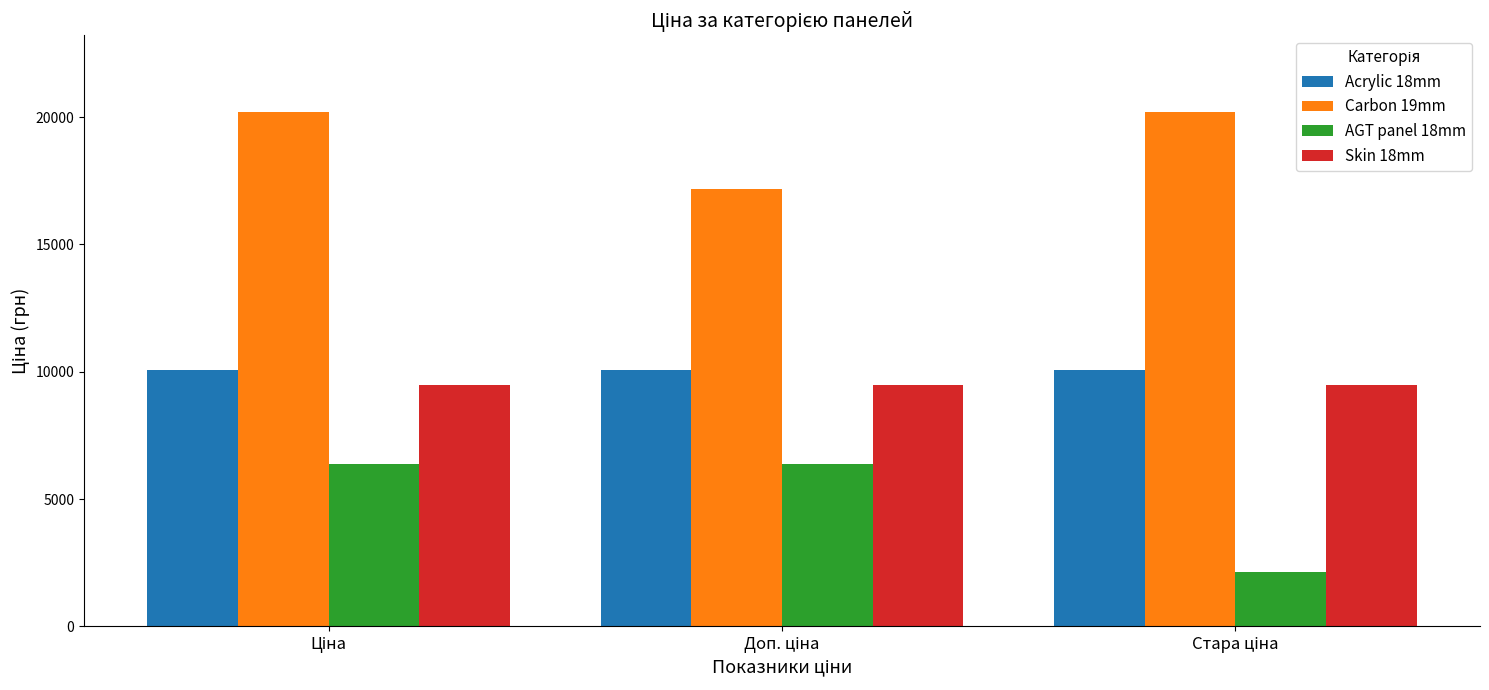

At how many categories does at least one series exceed 6521?

3